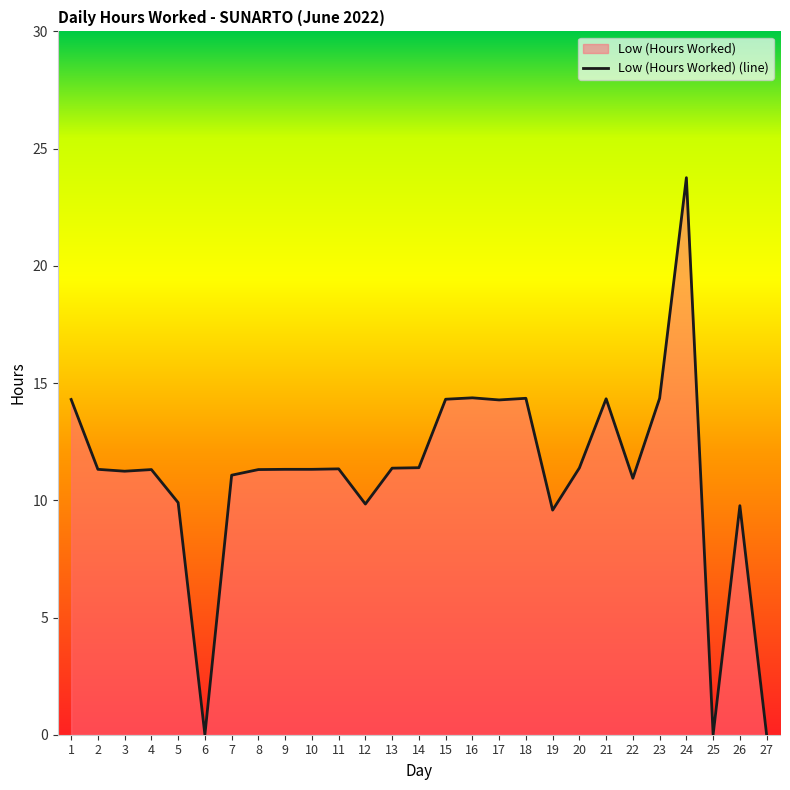

Which has a higher value, 22 or 1?

1